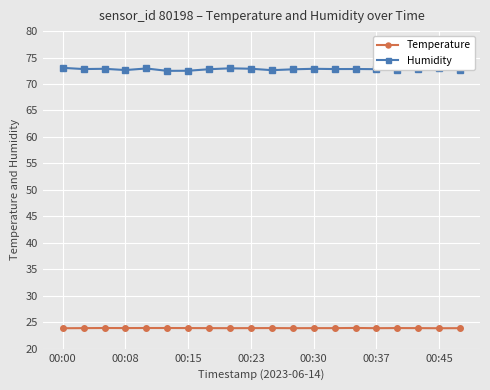

List the series in order of their peak value, highest first.

Humidity, Temperature